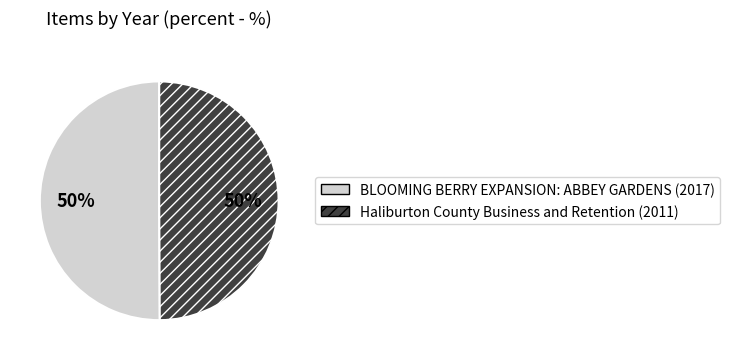

Approximately how many times larger is the value at Haliburton County Business and Retention (2011) compared to BLOOMING BERRY EXPANSION: ABBEY GARDENS (2017)?

1.0